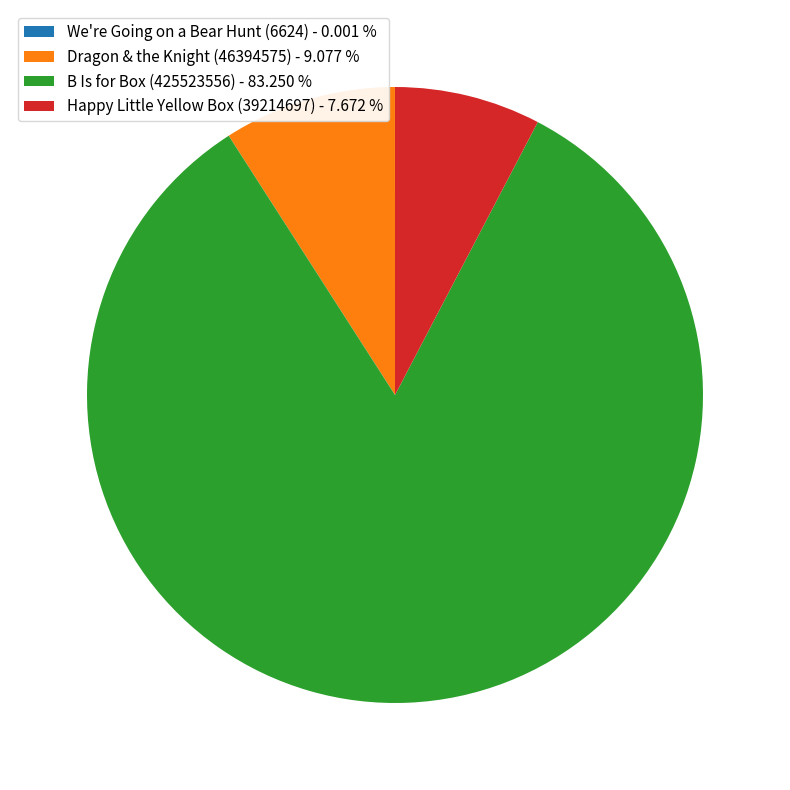

Combined, do Happy Little Yellow Box (39214697) - 7.672 % and Dragon & the Knight (46394575) - 9.077 % account for over 50%?

No